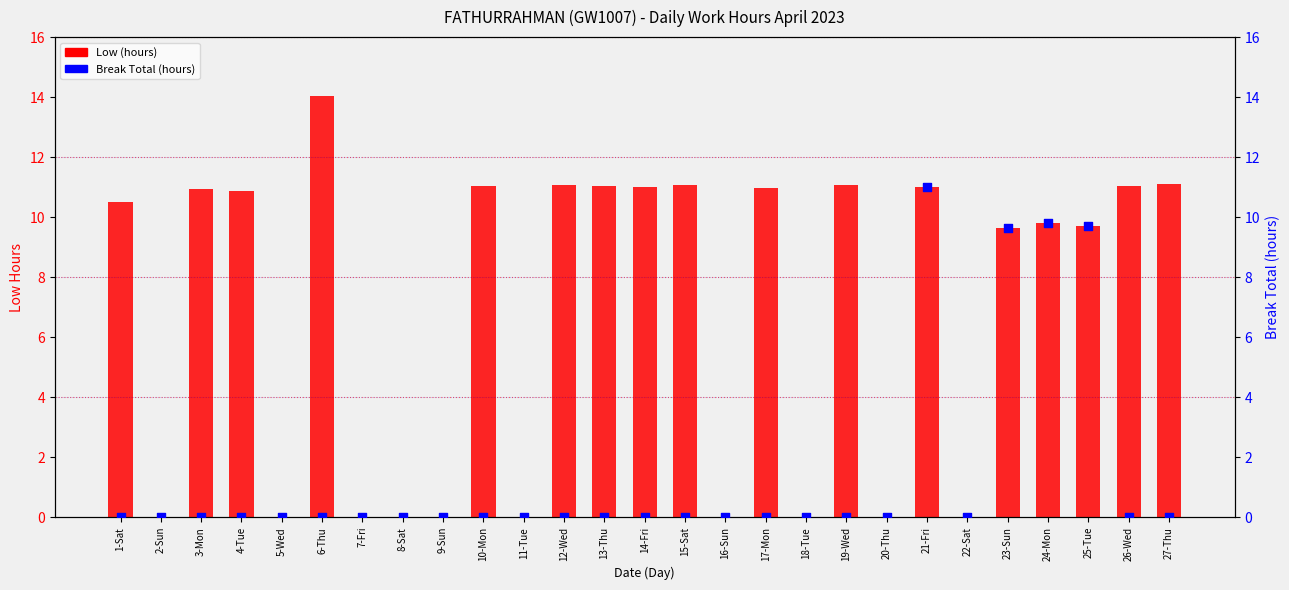

Is the value of Low (hours) at 26-Wed greater than the value of Break Total (hours) at 27-Thu?

Yes